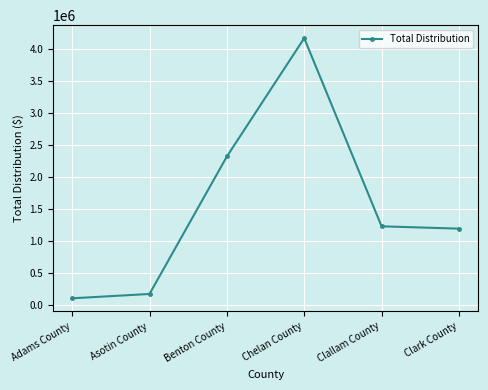

What is the difference between the values at Chelan County and Asotin County?

3995945.2